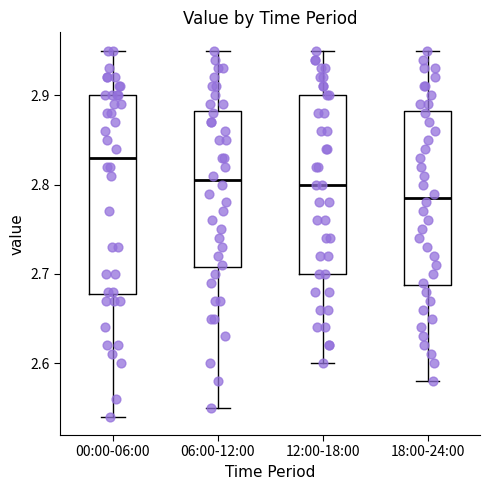

Reading left to right, transcribe this box plot: for each box, give where its median line is, the range the box spans, and where its two whiskers end, as read against the y-axis. The values are not printed on the chart, so give them approximately, as read against the axis.

00:00-06:00: median 2.83, box 2.68 to 2.90, whiskers 2.54 to 2.95
06:00-12:00: median 2.81, box 2.71 to 2.88, whiskers 2.55 to 2.95
12:00-18:00: median 2.80, box 2.70 to 2.90, whiskers 2.60 to 2.95
18:00-24:00: median 2.79, box 2.69 to 2.88, whiskers 2.58 to 2.95